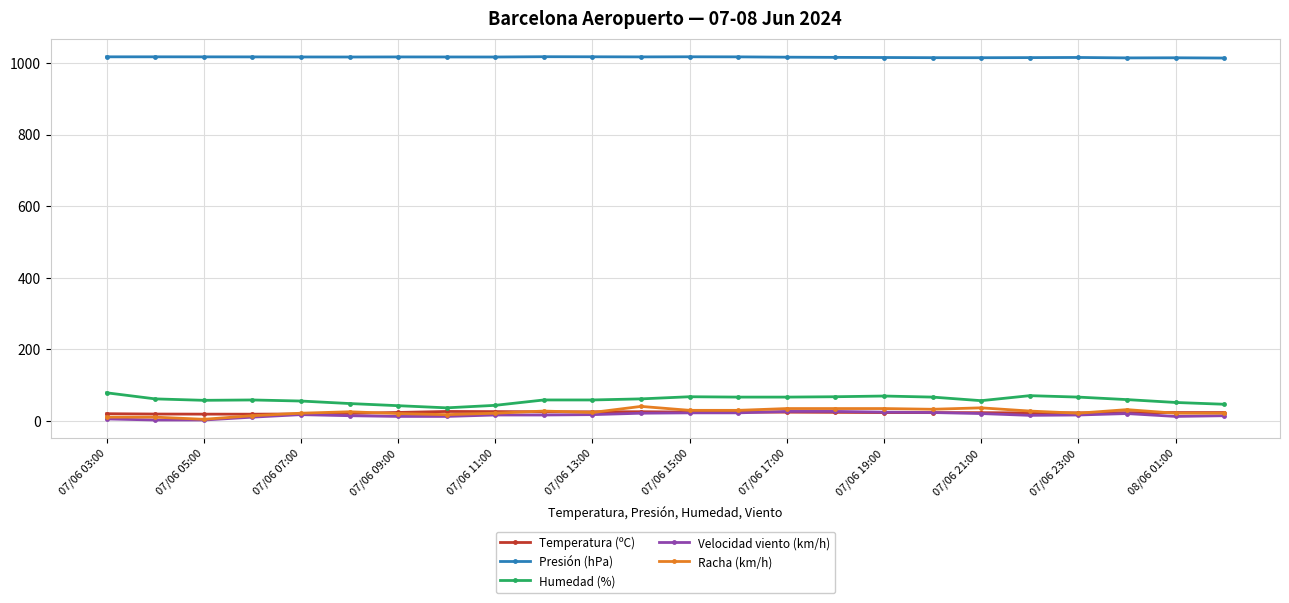

Which series has the largest total across all categories?

Presión (hPa)